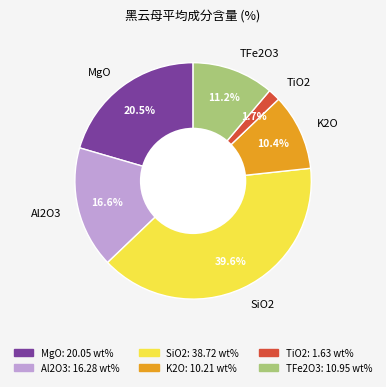

To the nearest percent, what is the difference between the largest and smallest slice percentages?

38%